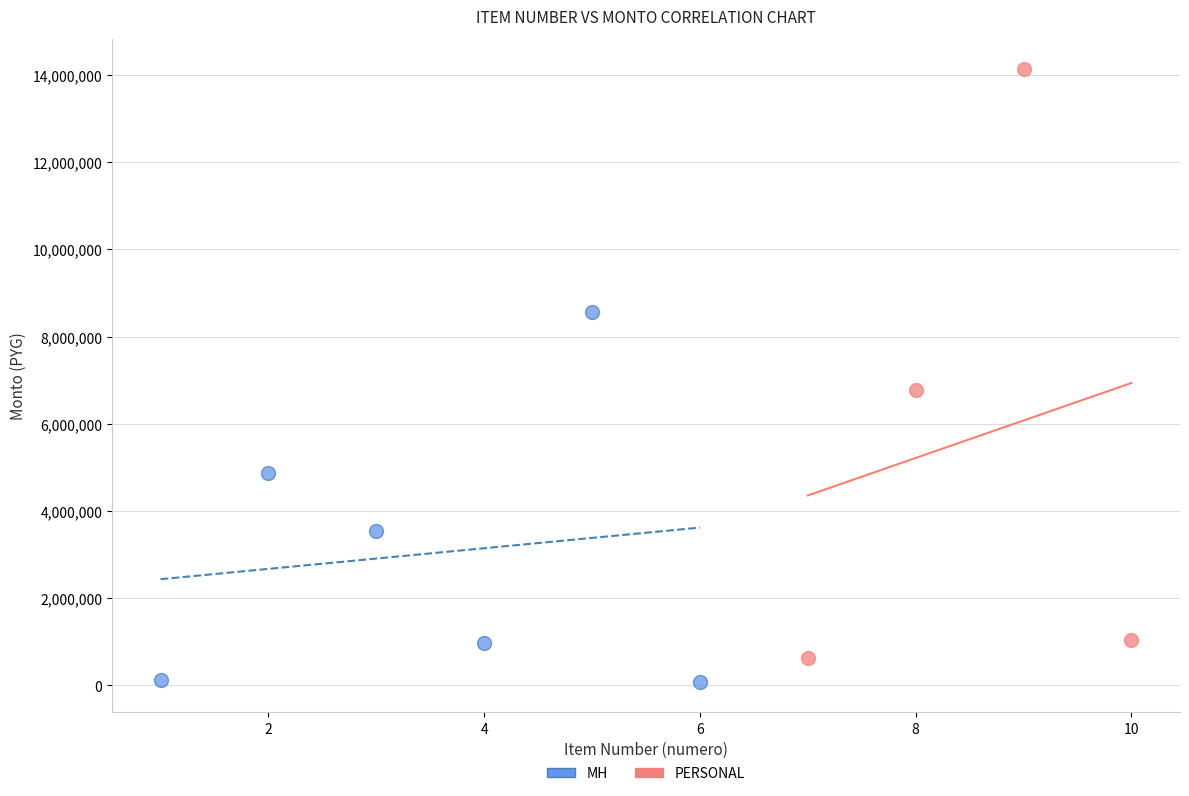

Which series contains the highest Y value?

PERSONAL